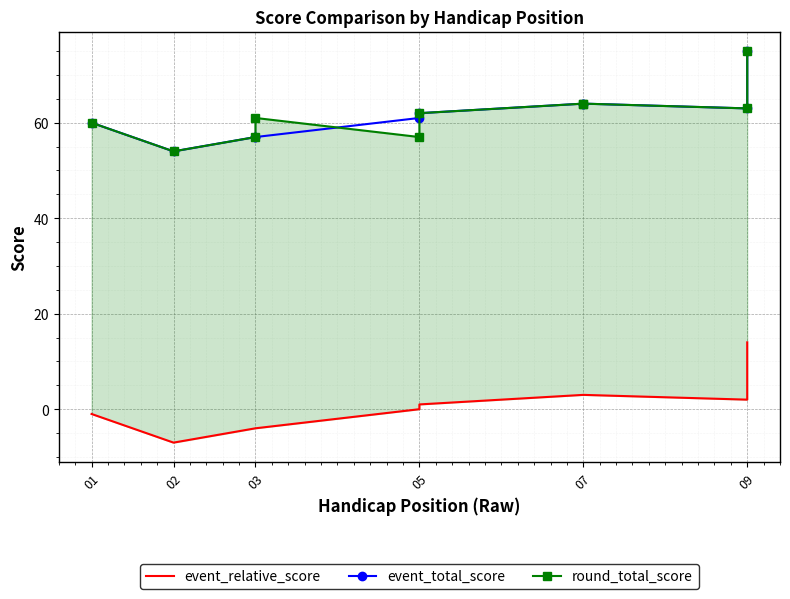

What is the minimum value shown in the chart?

-7